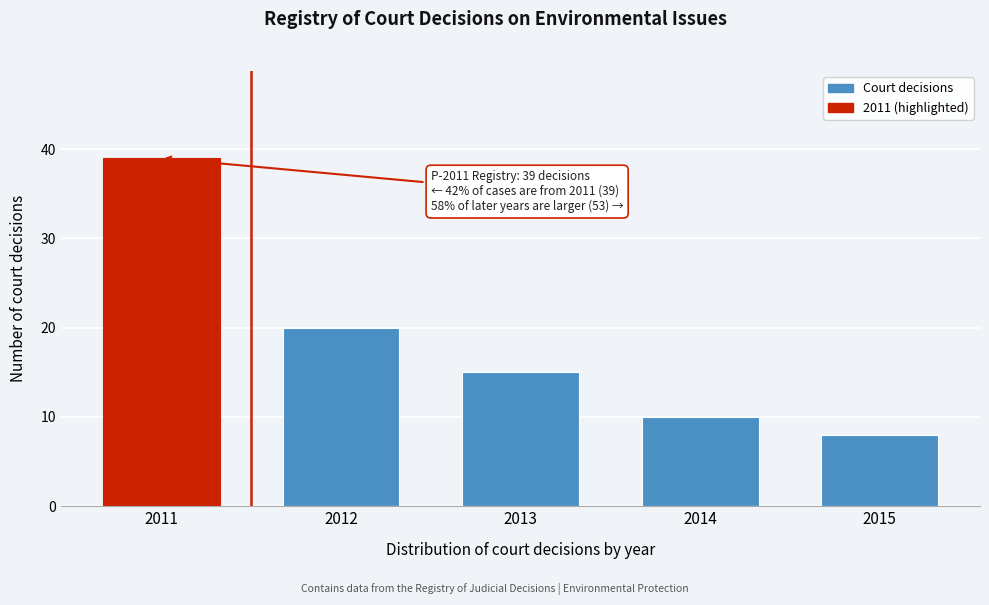

Reading left to right, what are all the values shown in this chart?

39	20	15	10	8